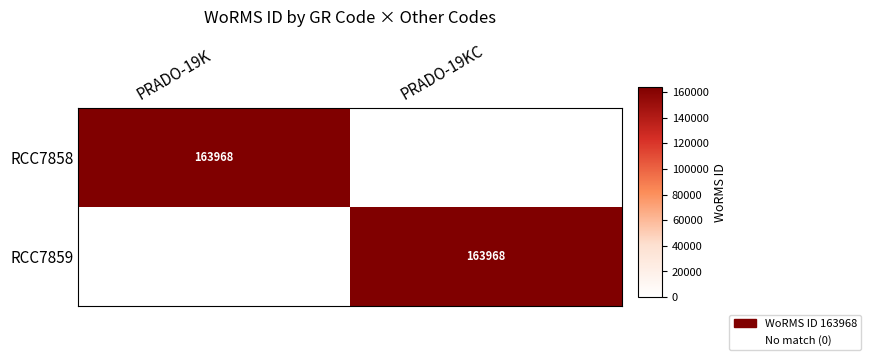

True or false: RCC7859 has a value of 163968 at PRADO-19KC.

True